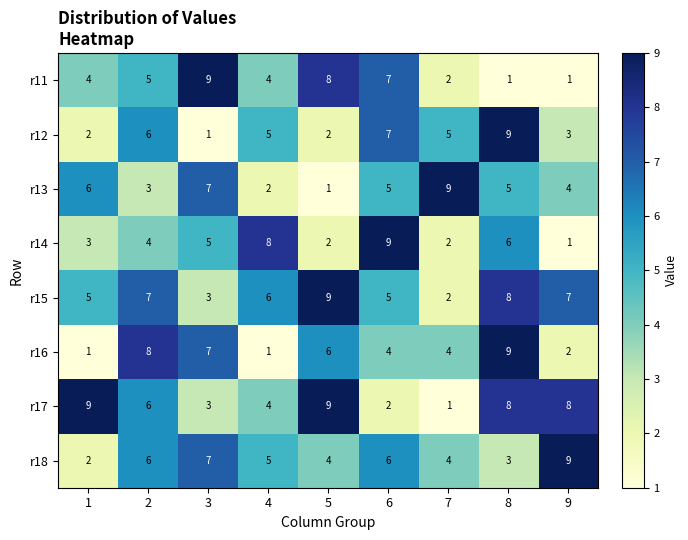

Is it true that r15 equals 8 at 8?

True